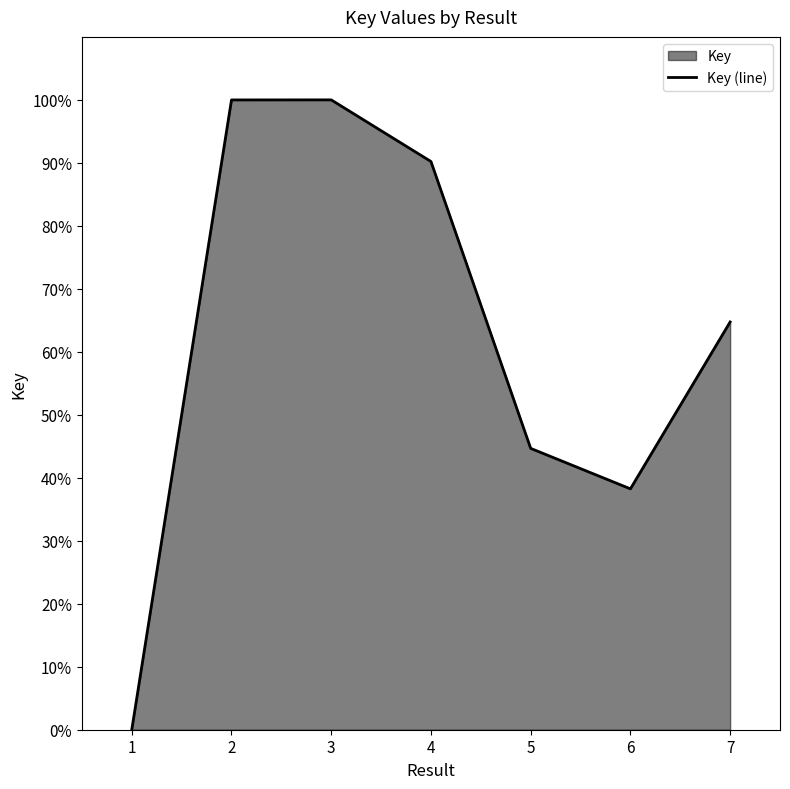

How many points are higher than both their immediate neighbors (excluding endpoints)?

1